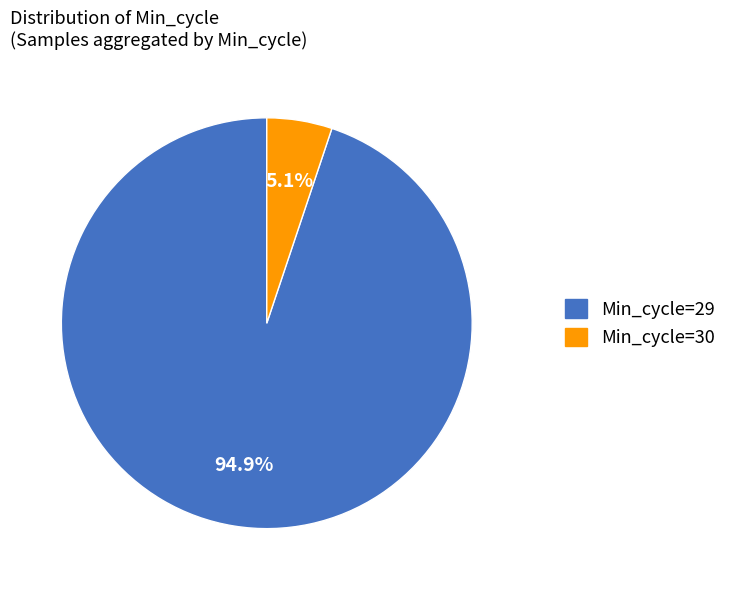

Is there a majority slice in this chart?

Yes